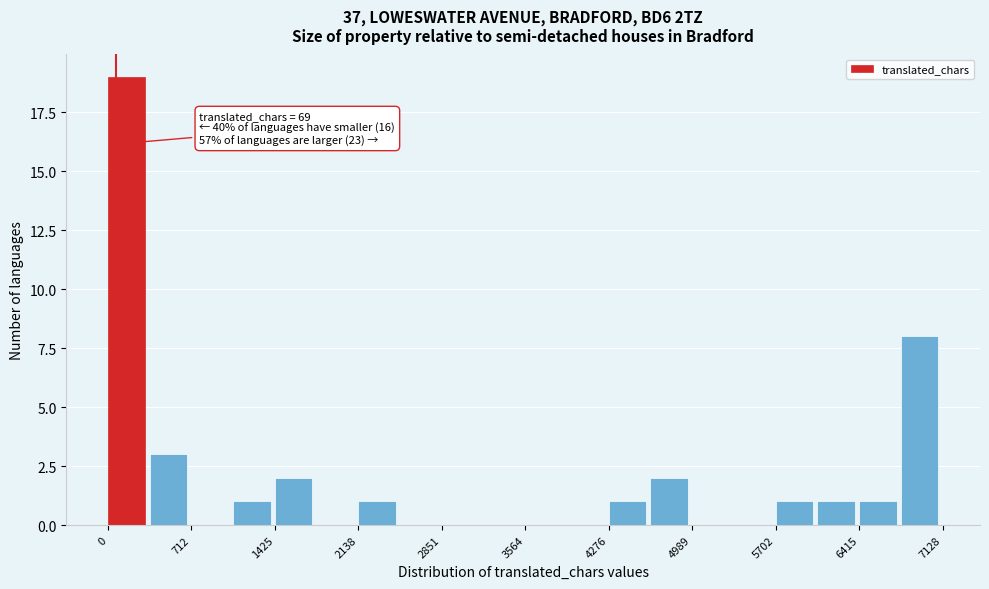

Around what value on the x-axis is the tallest bar? Give the approximate position of its centre, as read against the axis.

200